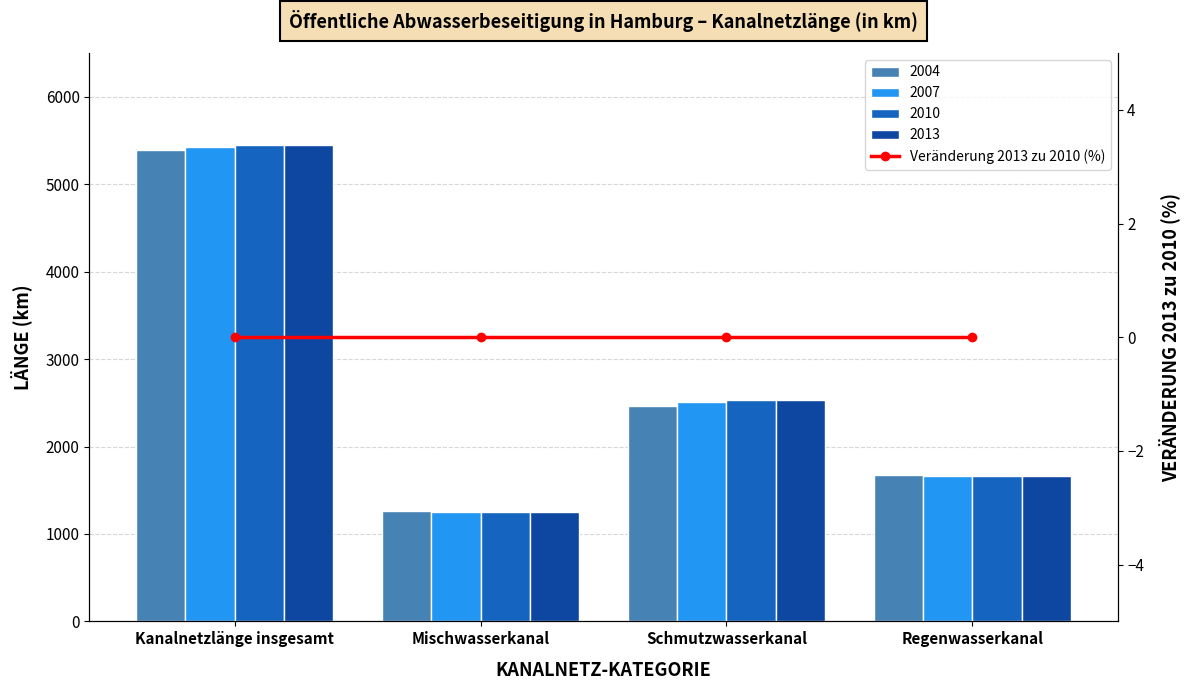

At which label does 2007 reach its peak?

Kanalnetzlänge insgesamt